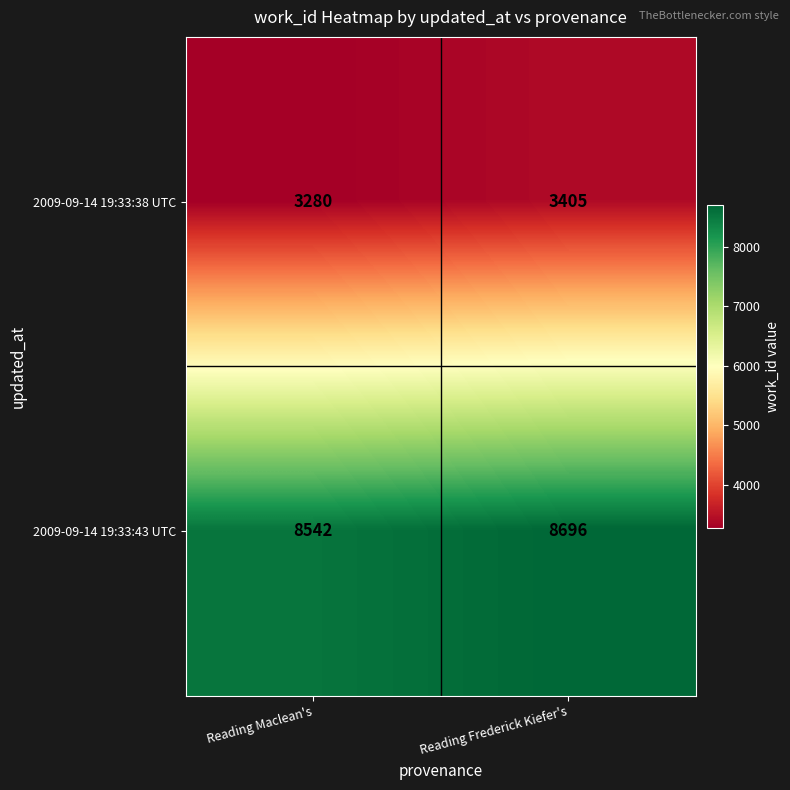

Reading left to right, list all the values displayed in this chart.

2009-09-14 19:33:38 UTC: Reading Maclean's=3280	Reading Frederick Kiefer's=3405
2009-09-14 19:33:43 UTC: Reading Maclean's=8542	Reading Frederick Kiefer's=8696